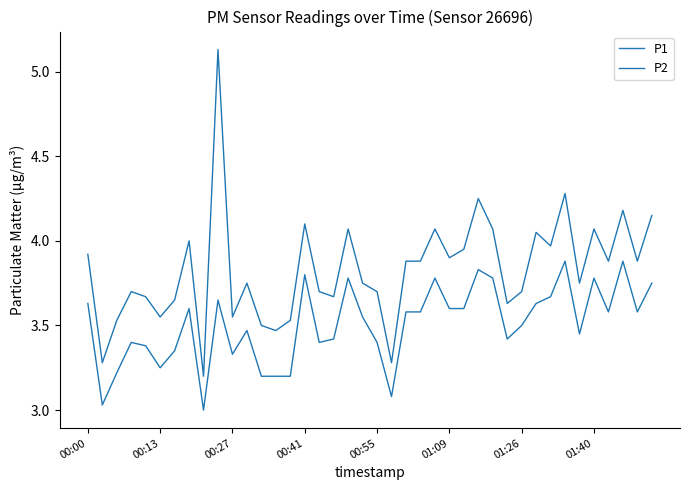

Reading left to right, what are all the values shown in this chart?

P1: 3.9	3.3	3.5	3.7	3.7	3.5	3.6	4.0	3.2	5.1	3.5	3.8	3.5	3.5	3.5	4.1	3.7	3.7	4.1	3.8	3.7	3.3	3.9	3.9	4.1	3.9	4.0	4.2	4.1	3.6	3.7	4.0	4.0	4.3	3.8	4.1	3.9	4.2	3.9	4.2
P2: 3.6	3.0	3.2	3.4	3.4	3.2	3.4	3.6	3.0	3.6	3.3	3.5	3.2	3.2	3.2	3.8	3.4	3.4	3.8	3.5	3.4	3.1	3.6	3.6	3.8	3.6	3.6	3.8	3.8	3.4	3.5	3.6	3.7	3.9	3.5	3.8	3.6	3.9	3.6	3.8